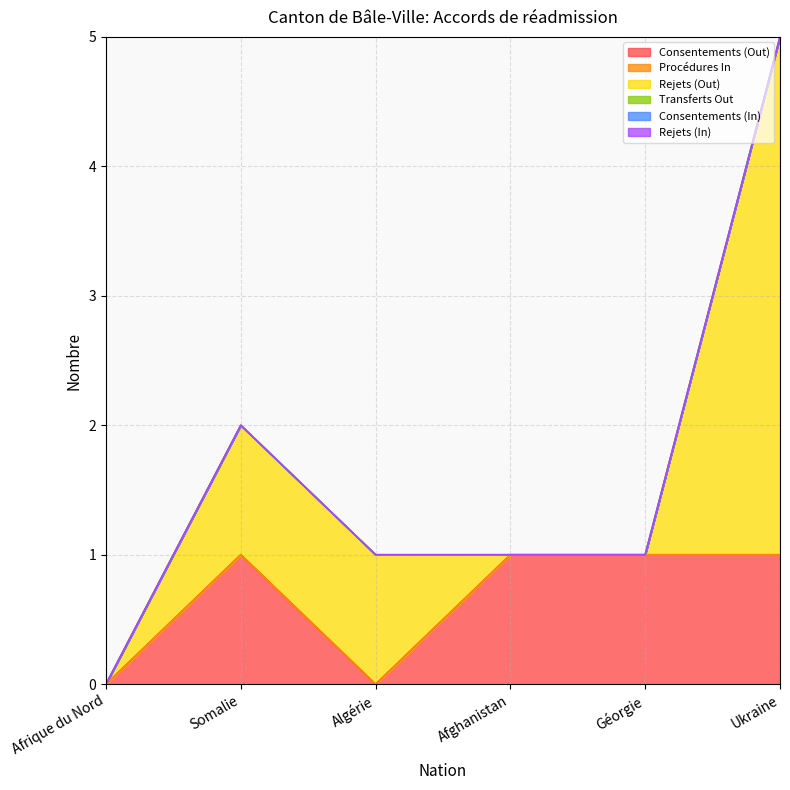

The value of Consentements (Out) at Afghanistan is 2. True or false?

False